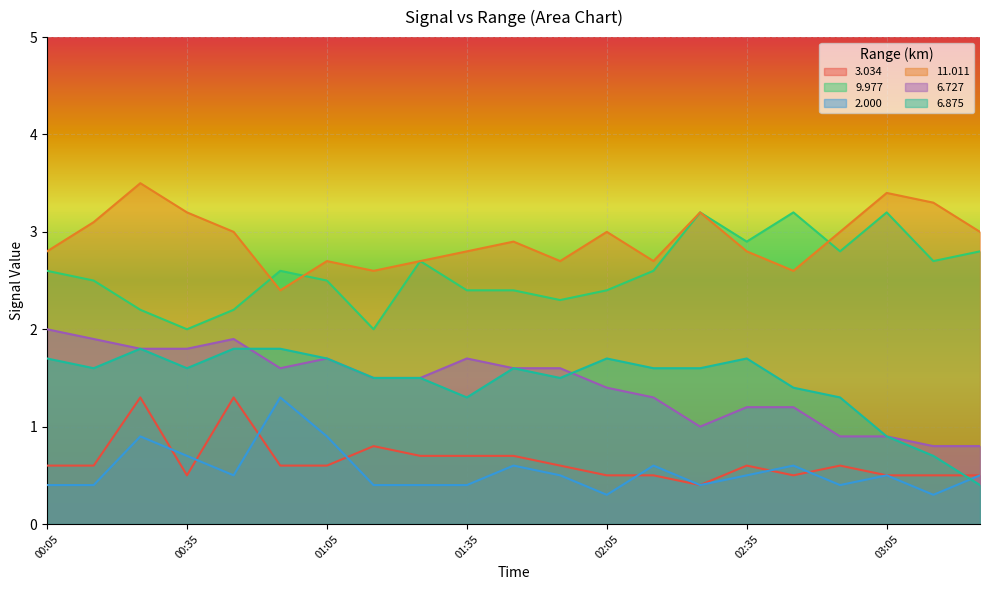

How many intersections are there between 11.011 and 9.977?

3